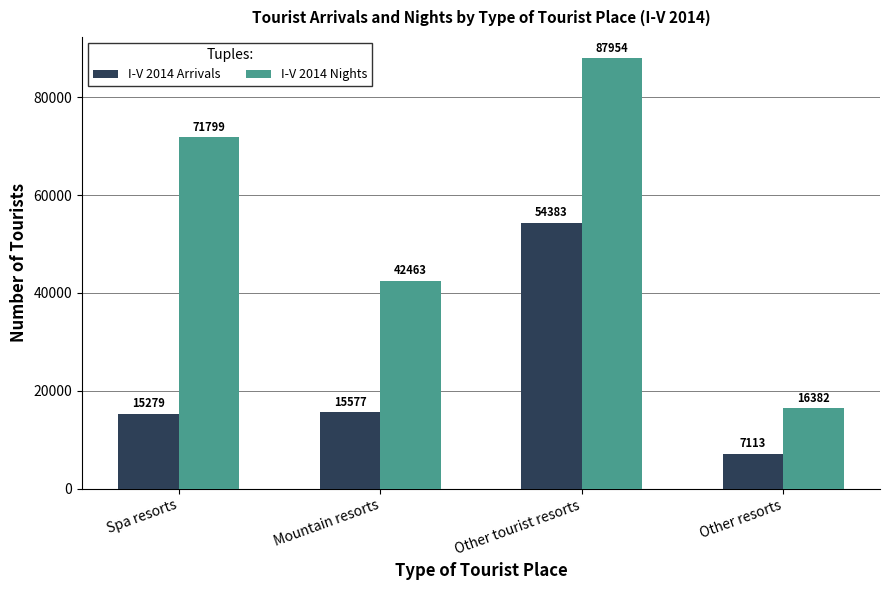

List the series in order of their overall mean, lowest first.

I-V 2014 Arrivals, I-V 2014 Nights